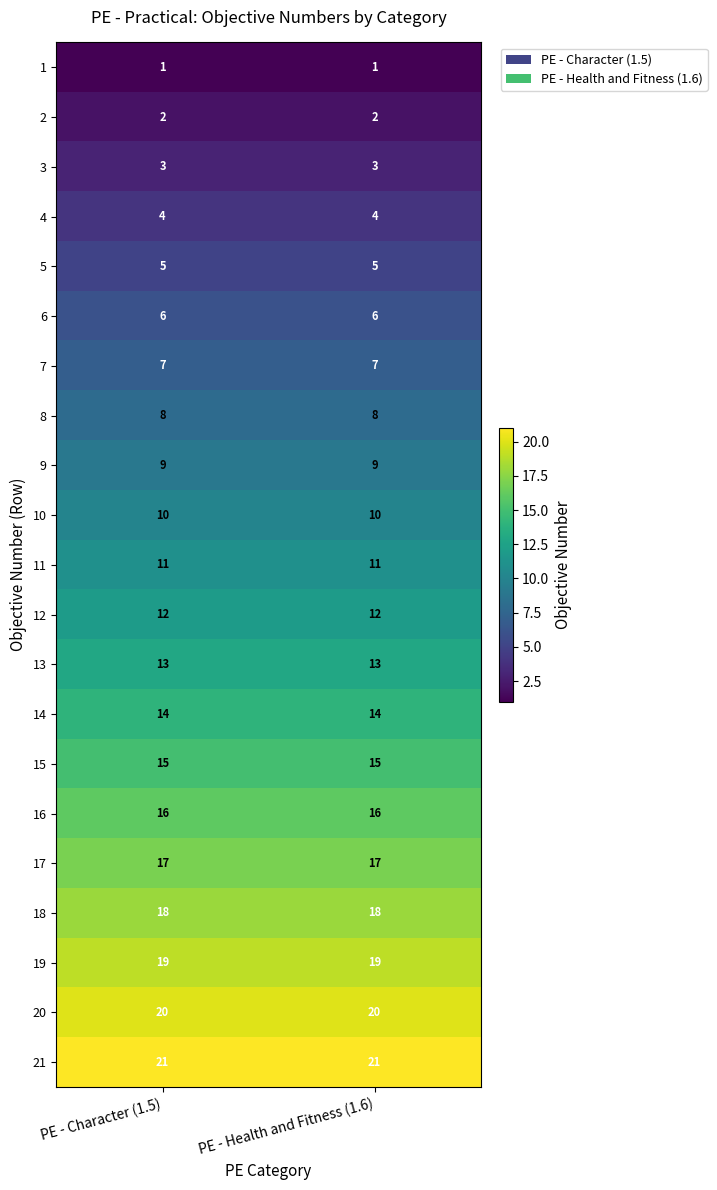

Is it true that 11 equals 3 at PE - Character (1.5)?

False